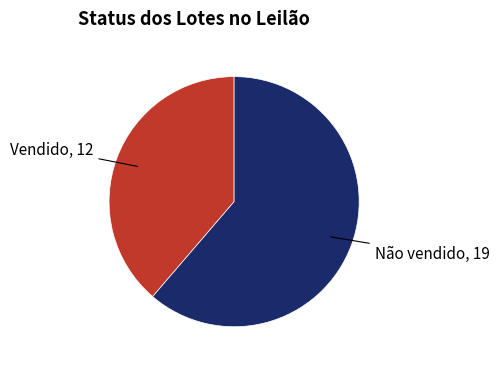

Which category has the smallest portion of the pie?

Vendido